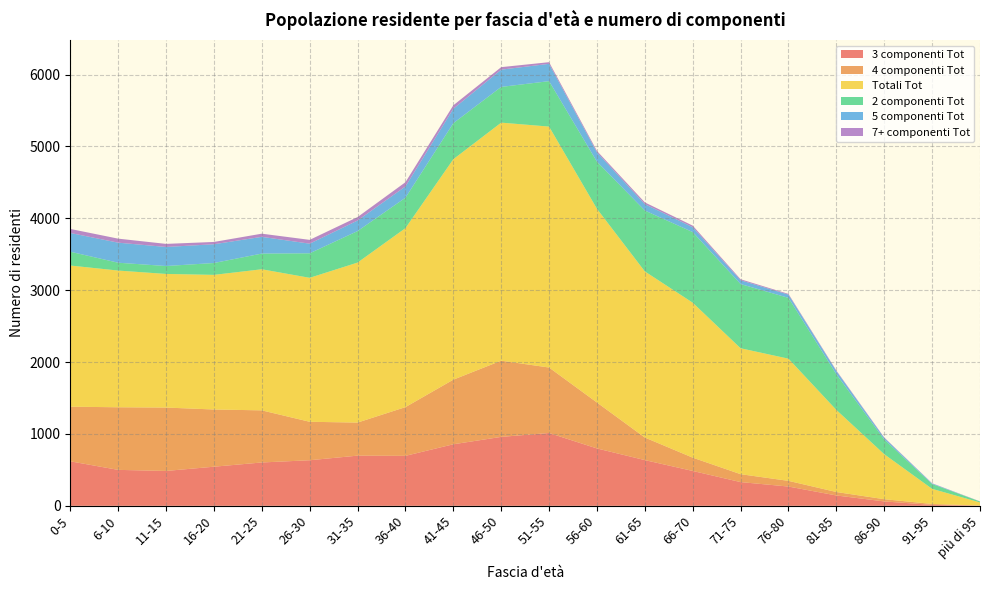

Reading left to right, what are all the values shown in this chart?

3 componenti Tot: 619	500	485	544	603	634	698	695	856	959	1013	798	636	485	330	268	144	61	13	2
4 componenti Tot: 760	871	882	796	725	535	460	678	899	1060	911	639	314	185	110	79	48	31	13	2
Totali Tot: 1964	1902	1859	1873	1963	2003	2226	2490	3067	3312	3352	2695	2311	2156	1752	1700	1142	626	210	43
2 componenti Tot: 192	109	110	165	218	341	438	423	501	497	632	655	847	982	893	846	496	204	67	13
5 componenti Tot: 261	279	265	261	233	134	147	157	201	240	241	130	89	68	53	45	45	23	8	0
7+ componenti Tot: 56	56	43	32	44	53	48	59	48	35	23	20	24	22	14	10	8	6	3	2